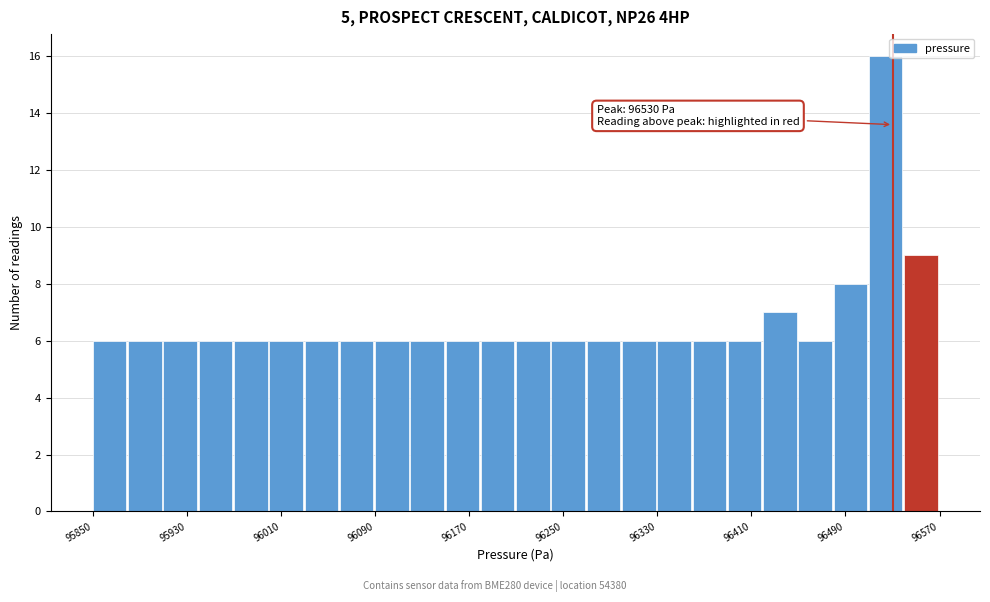

Read against the x-axis, roughly where is the centre of the tallest bar?

96520